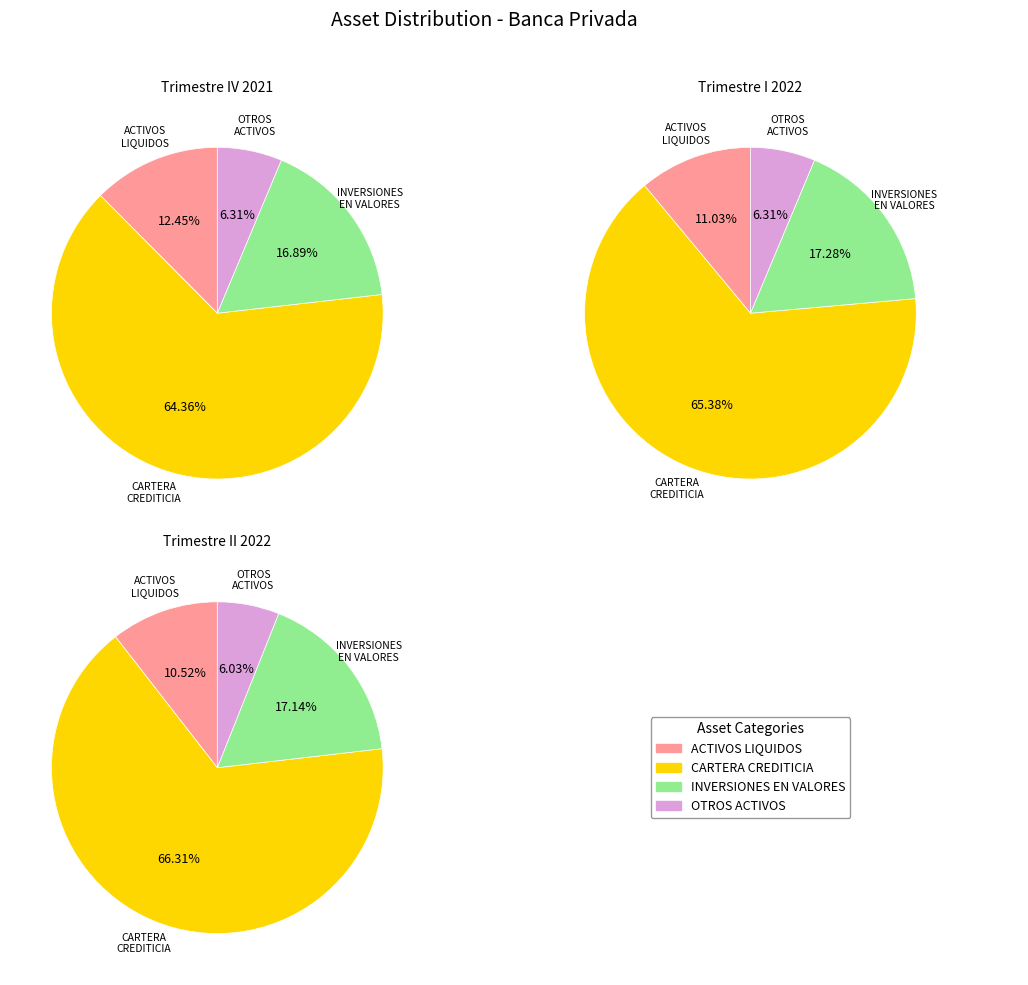

What percentage is the CARTERA CREDITICIA NETA slice, to the nearest percent?

66%